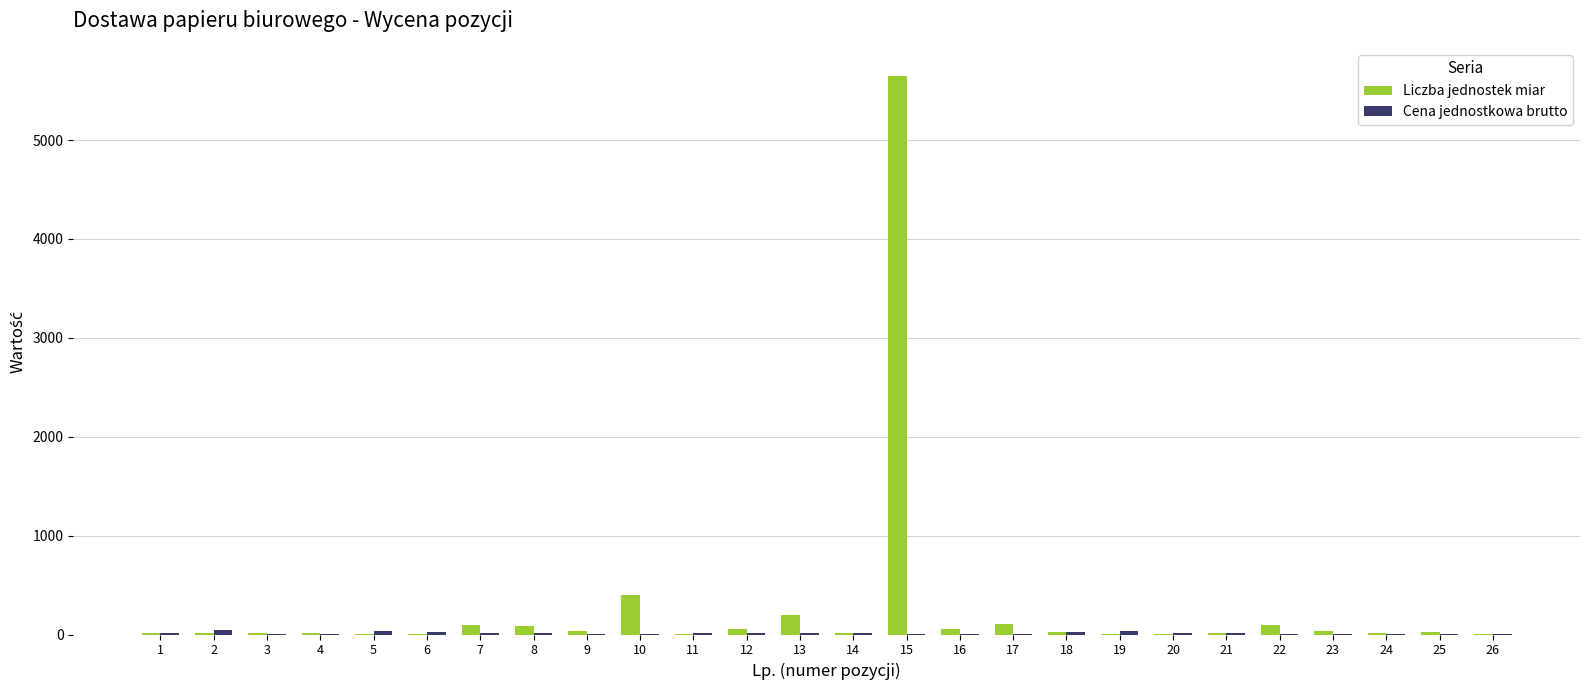

What is the highest value of the Liczba jednostek miar series?

5650.0